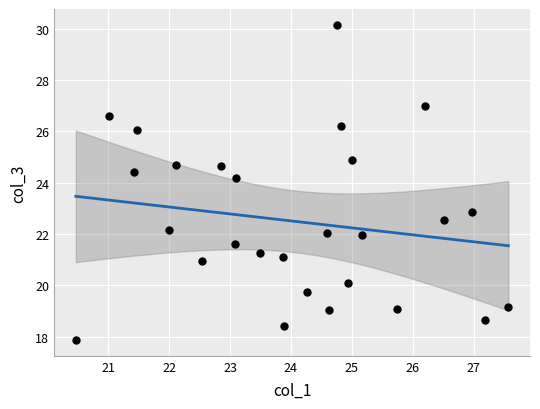

What is the range of Y values (max minus min)?

12.3